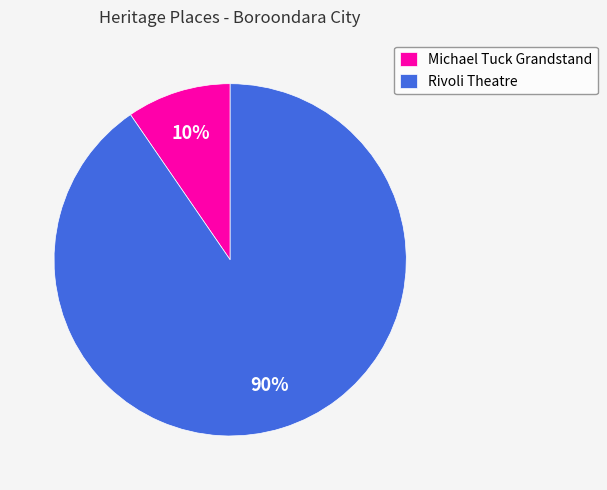

Does Michael Tuck Grandstand represent more than half of the total?

No